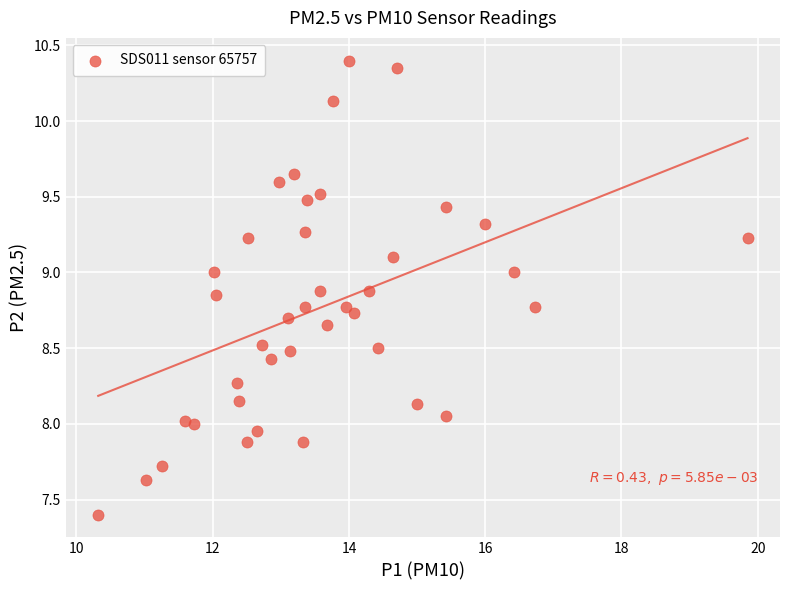

What is the range of X values (max minus min)?

9.5